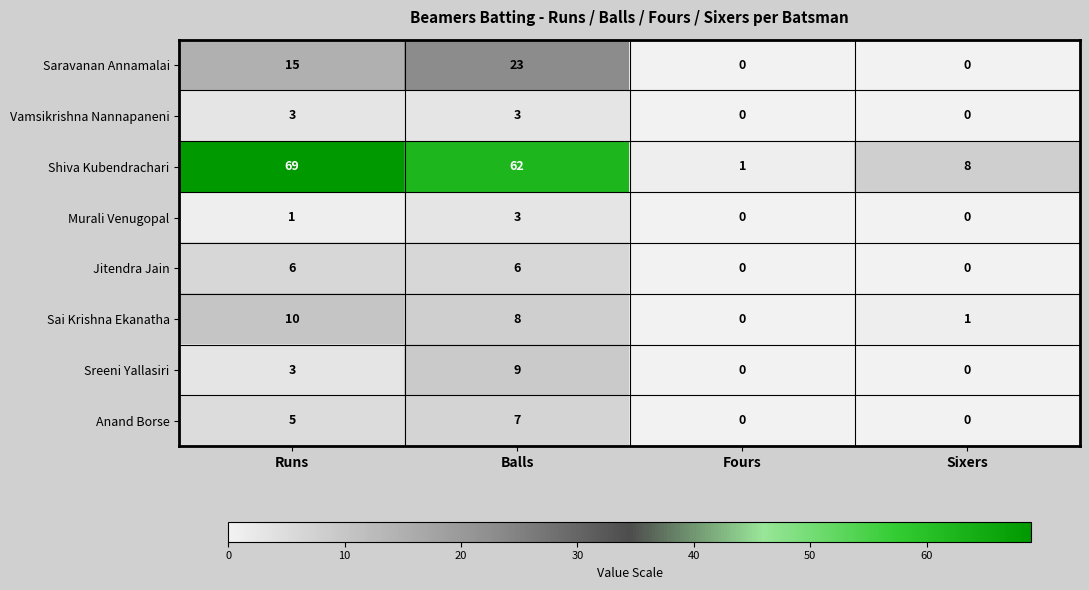

Count the number of categories in the chart.

4